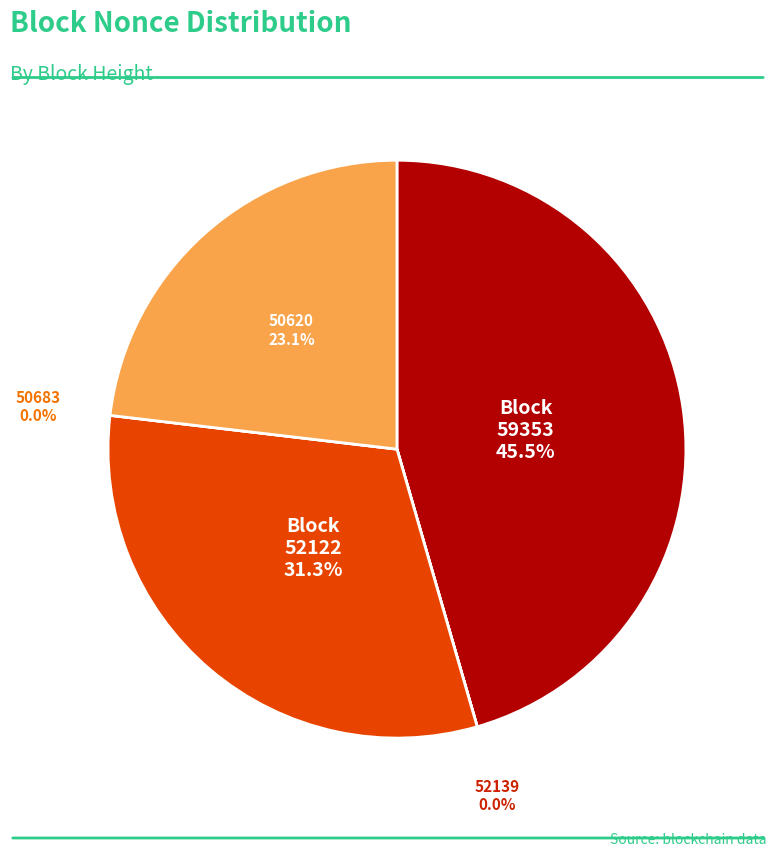

How many slices are in this pie chart?

5